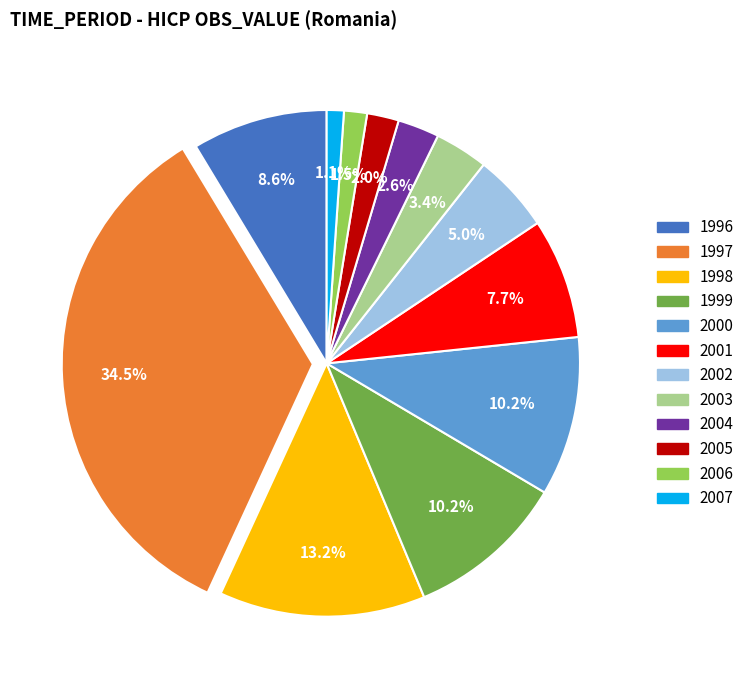

To the nearest percent, what is the average slice percentage?

8%